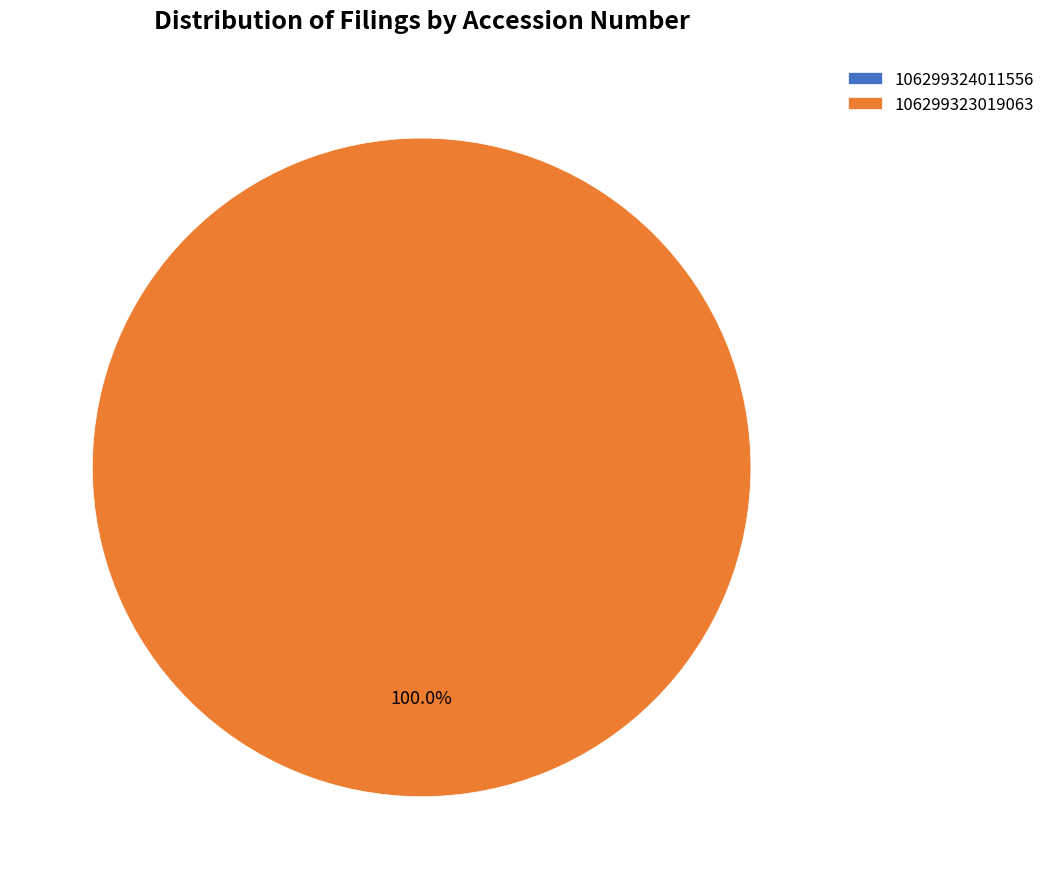

Rank the categories by value from highest to lowest.

106299323019063, 106299324011556